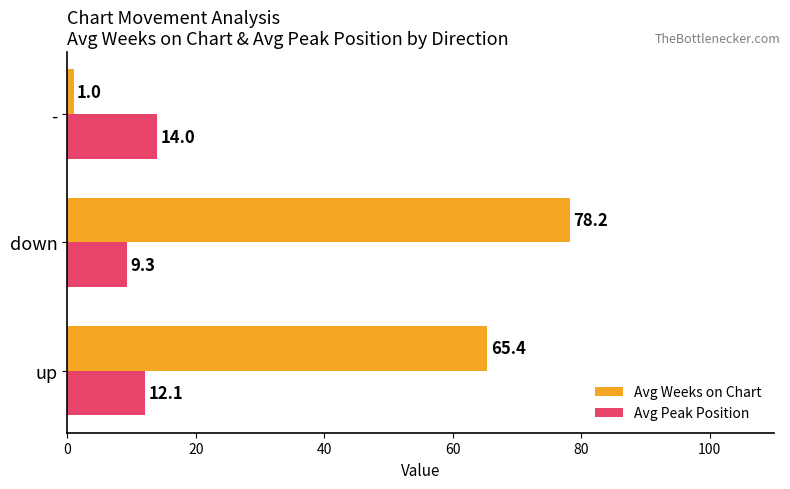

What is the difference between the Avg Peak Position values at down and up?

2.8